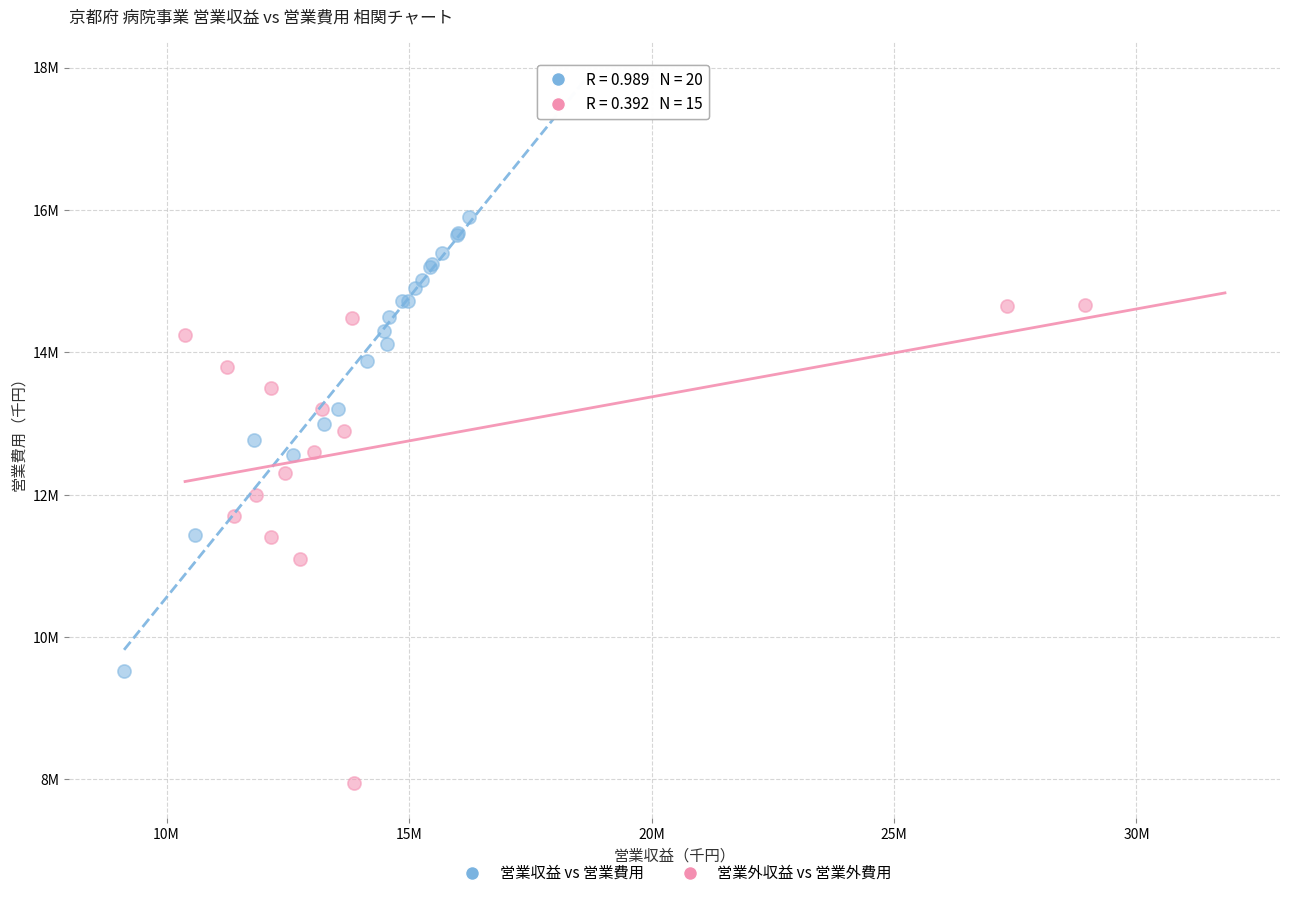

What are all the series names shown in the legend?

営業収益 vs 営業費用, 営業外収益 vs 営業外費用